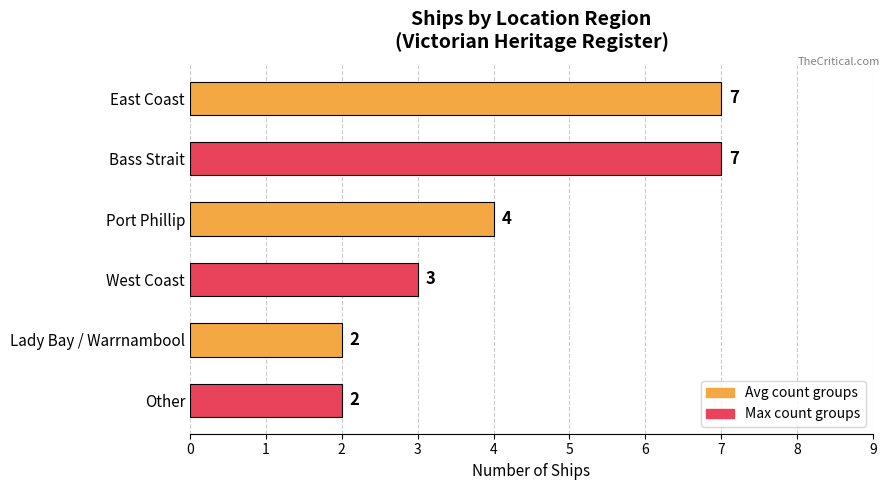

Which has a higher value, East Coast or West Coast?

East Coast